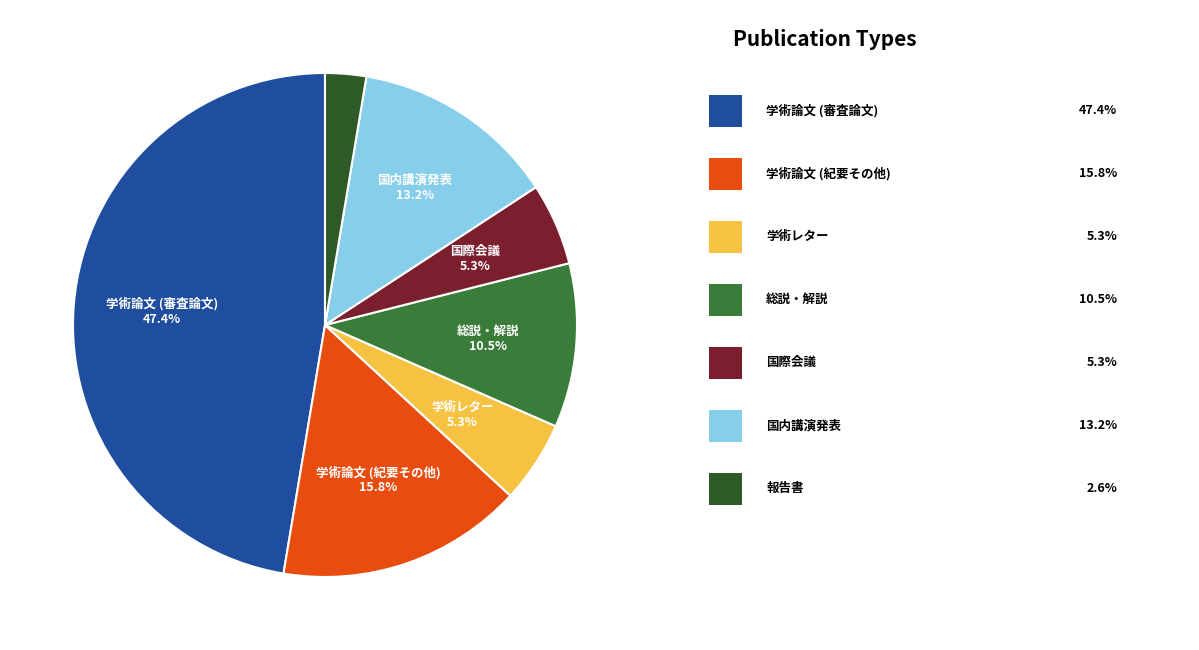

Does any single category account for the majority?

No